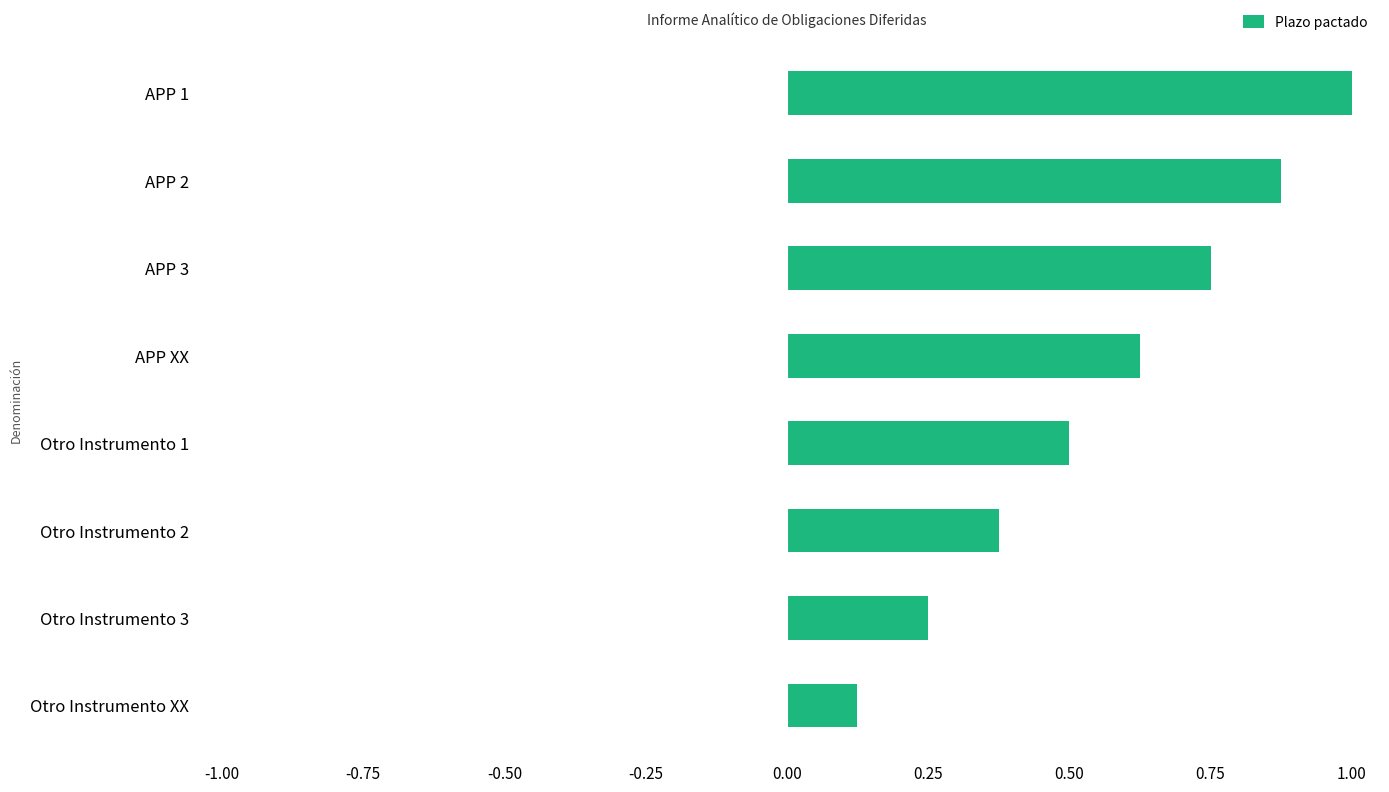

List the labels in order of value, largest first.

APP 1, APP 2, APP 3, APP XX, Otro Instrumento 1, Otro Instrumento 2, Otro Instrumento 3, Otro Instrumento XX